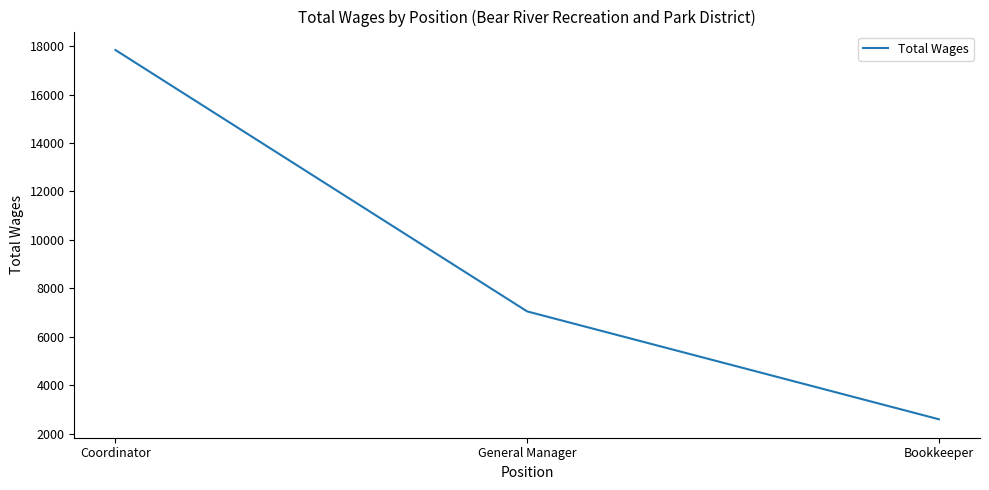

At which category does the chart reach its minimum across all series?

Bookkeeper